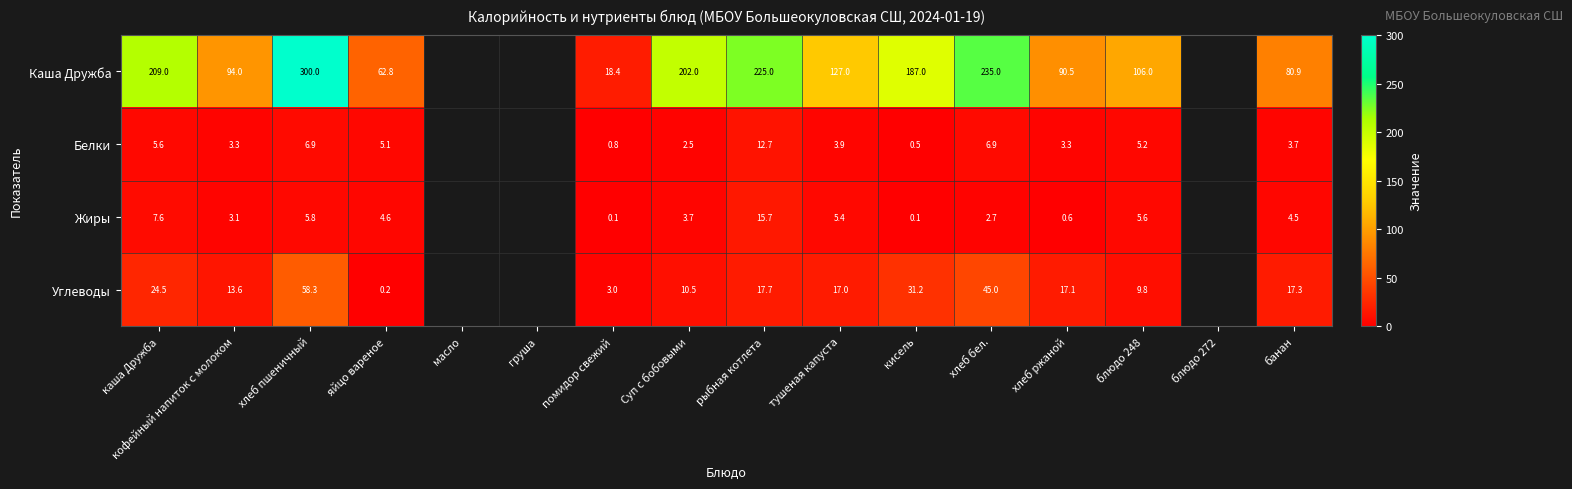

What is the spread (max minus min) of values at каша Дружба?

203.4